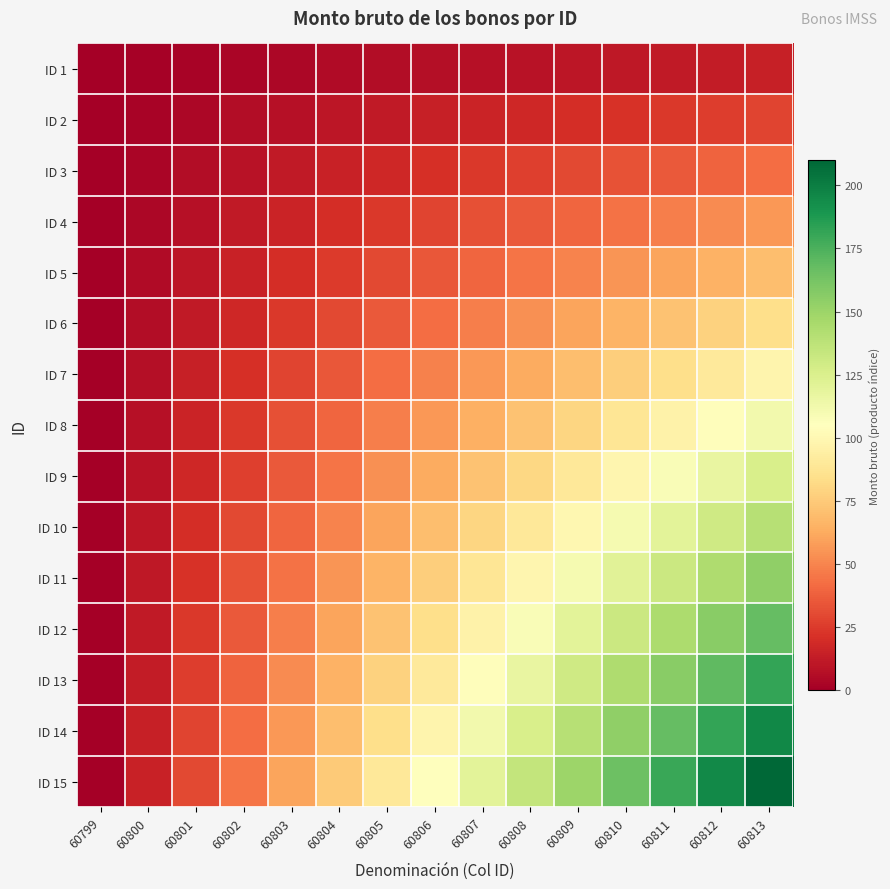

Which series has the largest total across all categories?

ID 15